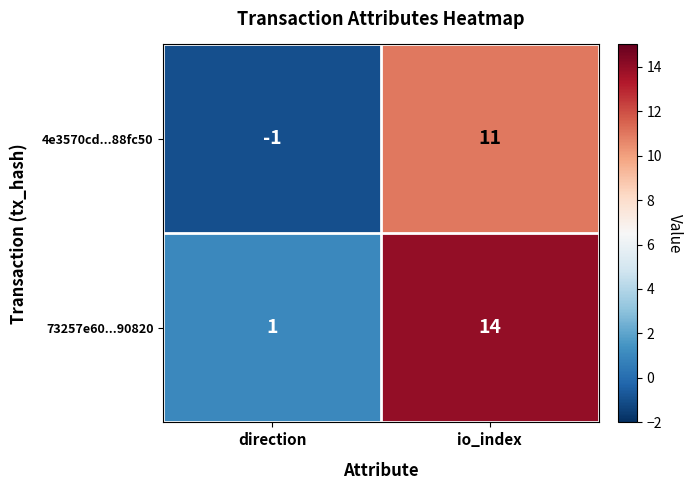

Reading left to right, transcribe all the data shown in this chart.

4e3570cd...88fc50: -1	11
73257e60...90820: 1	14